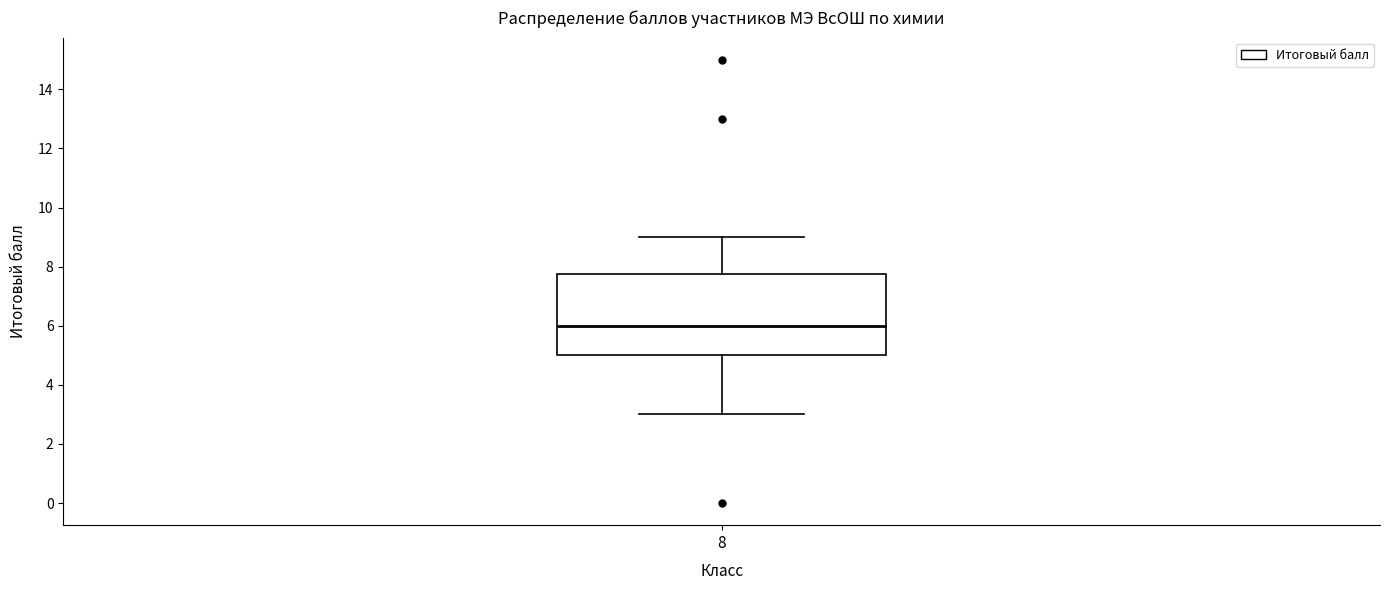

Read this box plot against the y-axis: the position of the median line, the range covered by the box, and the ends of both whiskers. The values are not printed on the chart, so give them approximately, as read against the axis.

median 6.0, box 5.0 to 7.8, whiskers 3.0 to 9.0